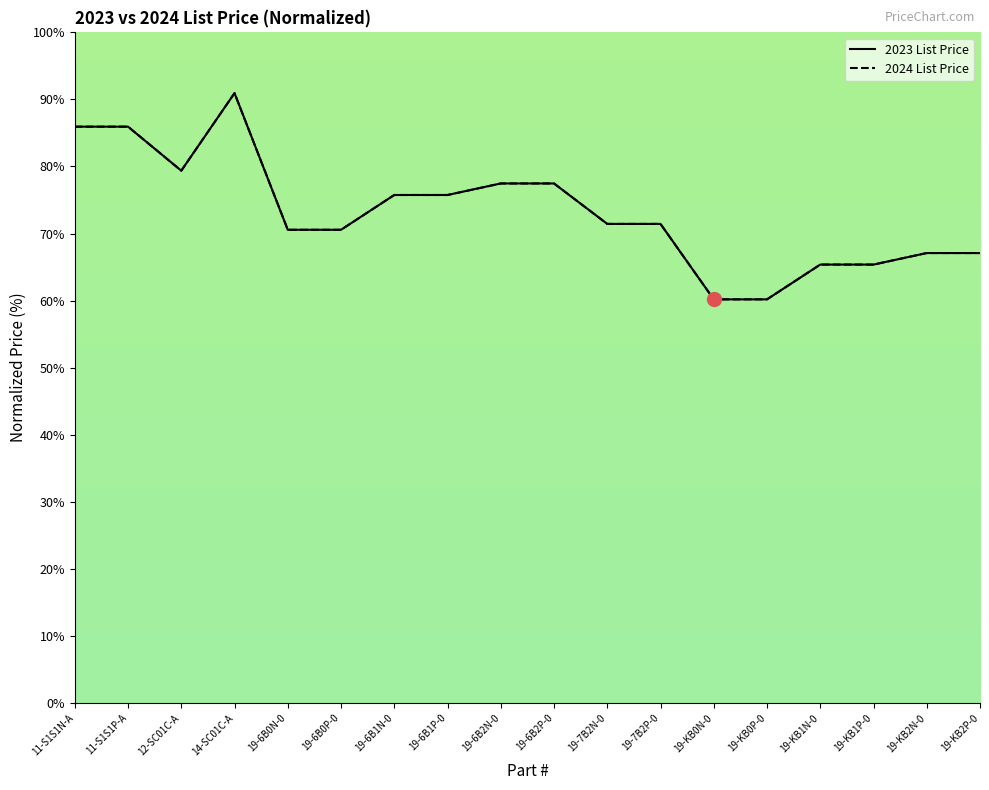

What value does the 2023 List Price series have at 19-6B1P-0?

75.8